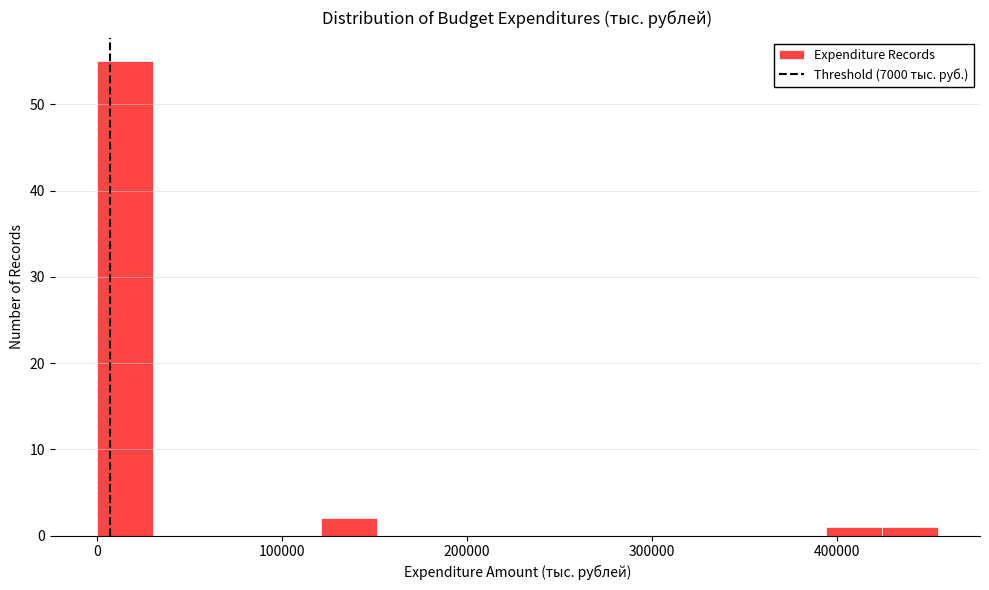

Around what value on the x-axis is the tallest bar? Give the approximate position of its centre, as read against the axis.

20000